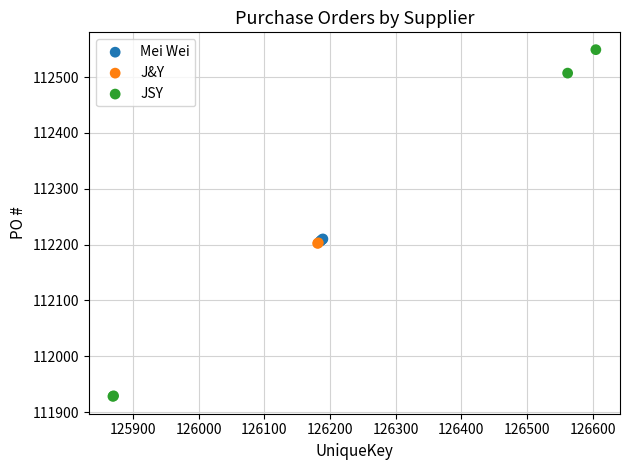

What are all the series names shown in the legend?

Mei Wei, J&Y, JSY